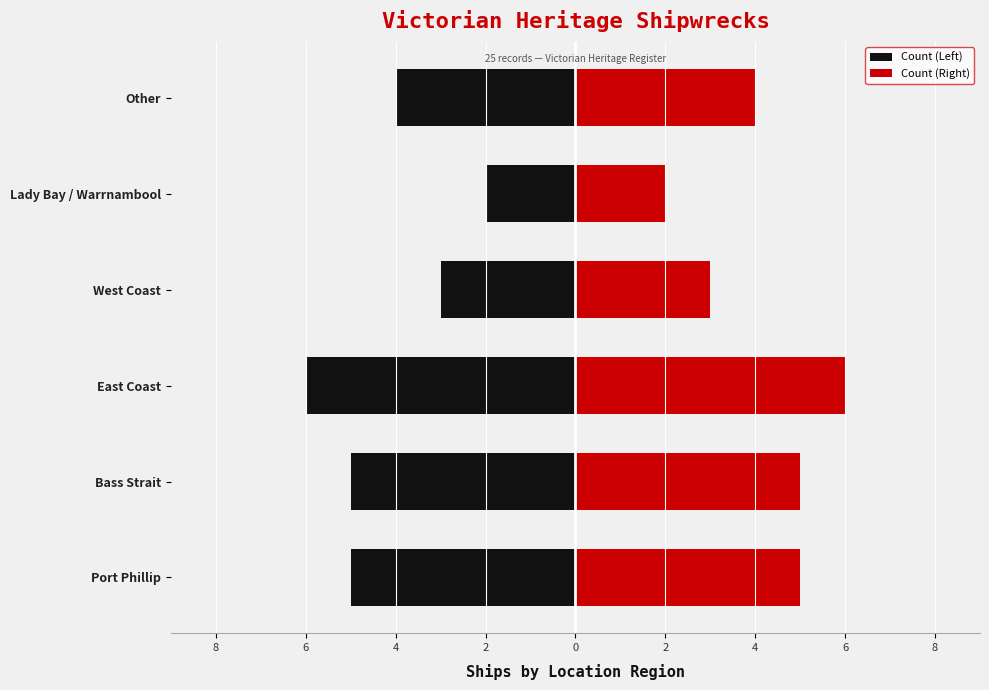

How many data points in Count (Left) are less than -4?

3